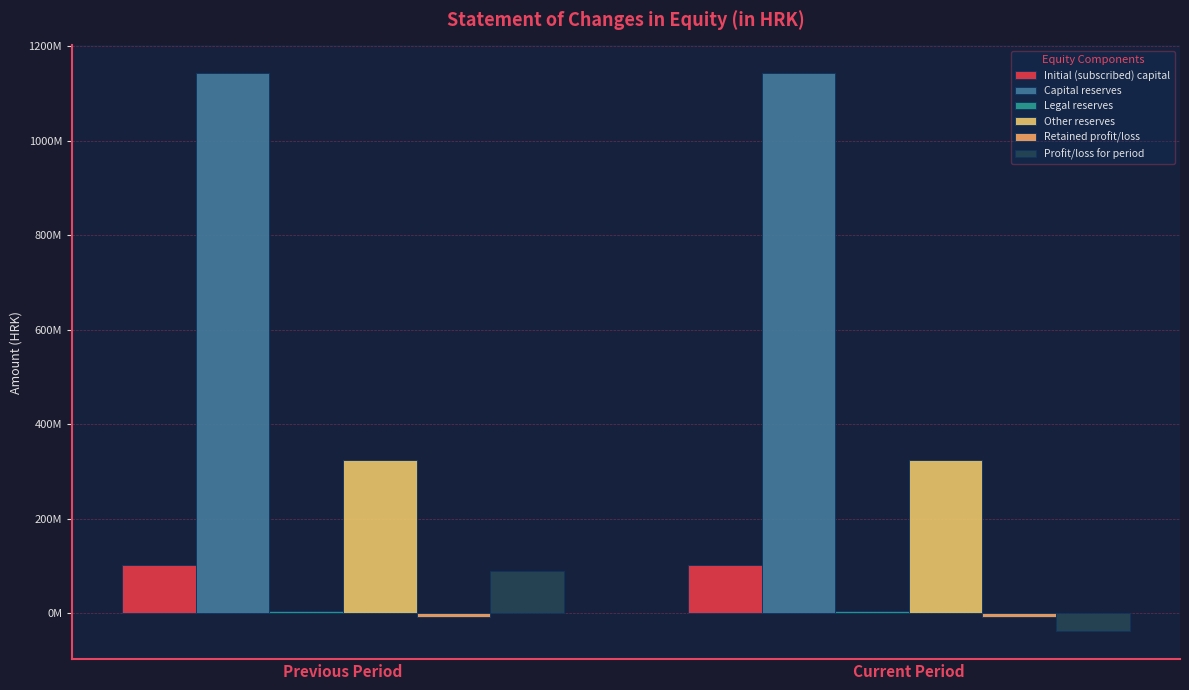

What is the sum of the Retained profit/loss values at Previous Period and Current Period?

-17845092